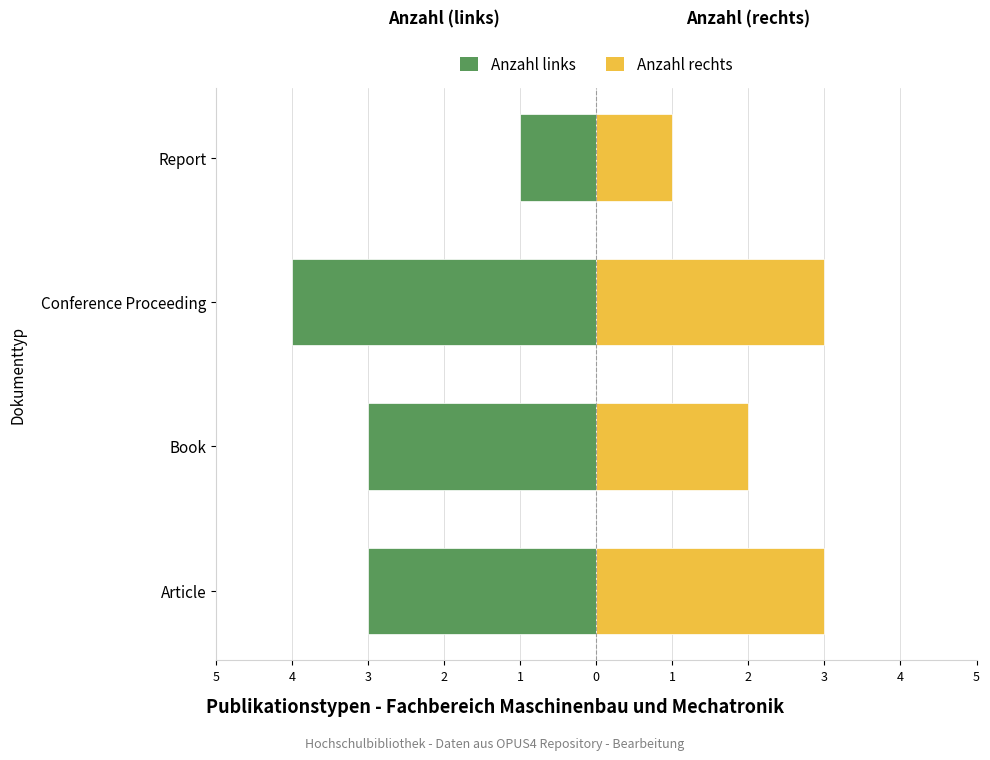

Reading left to right, extract all data points from this chart.

Anzahl links: -3	-3	-4	-1
Anzahl rechts: 3	2	3	1